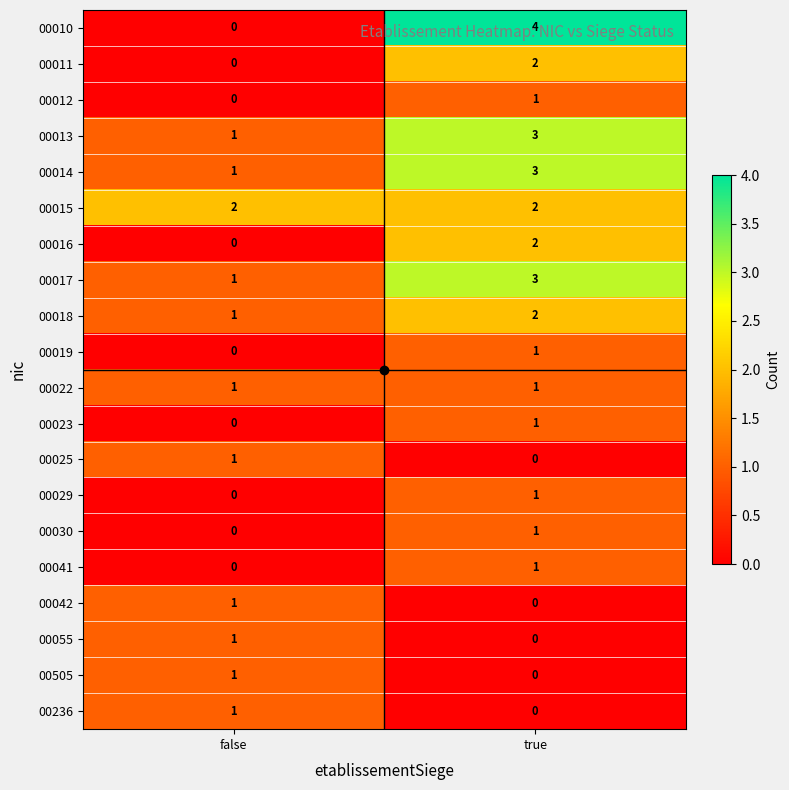

At which category is the sum across all series the highest?

true